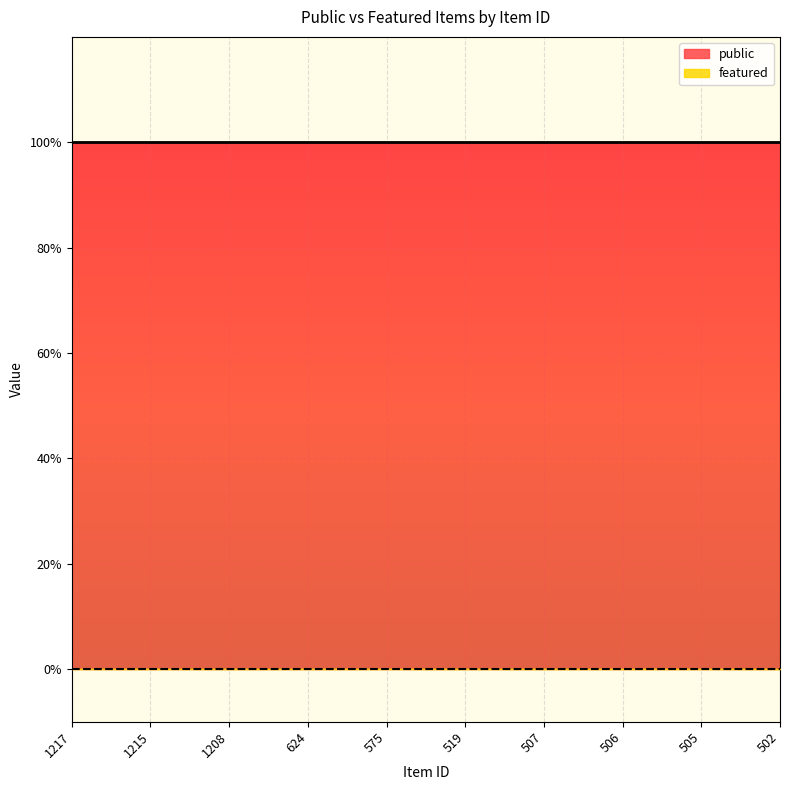

What are all the series names shown in the legend?

public, featured